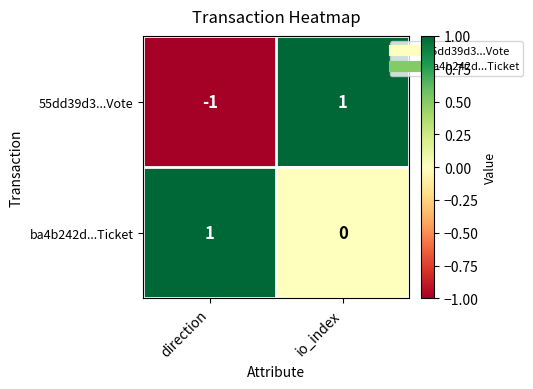

At which label is 55dd39d3...Vote closest to 0?

direction